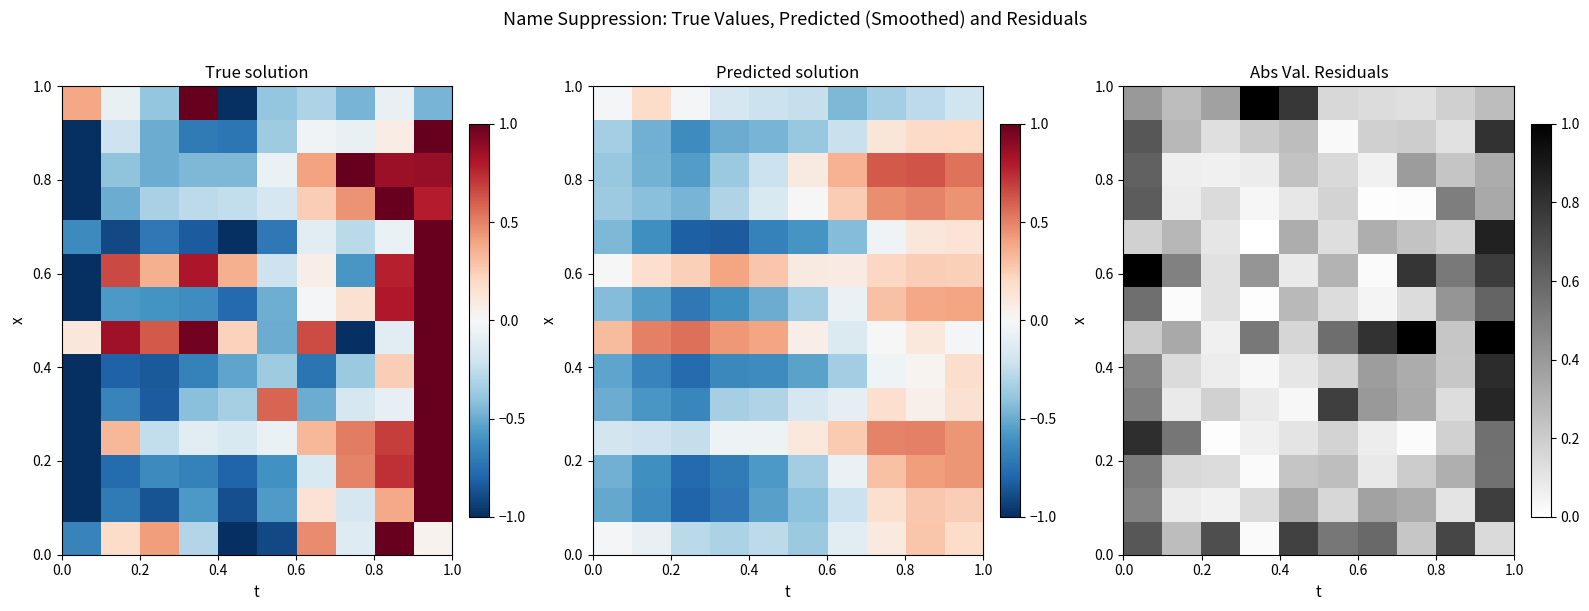

How many data points does each series have?

10